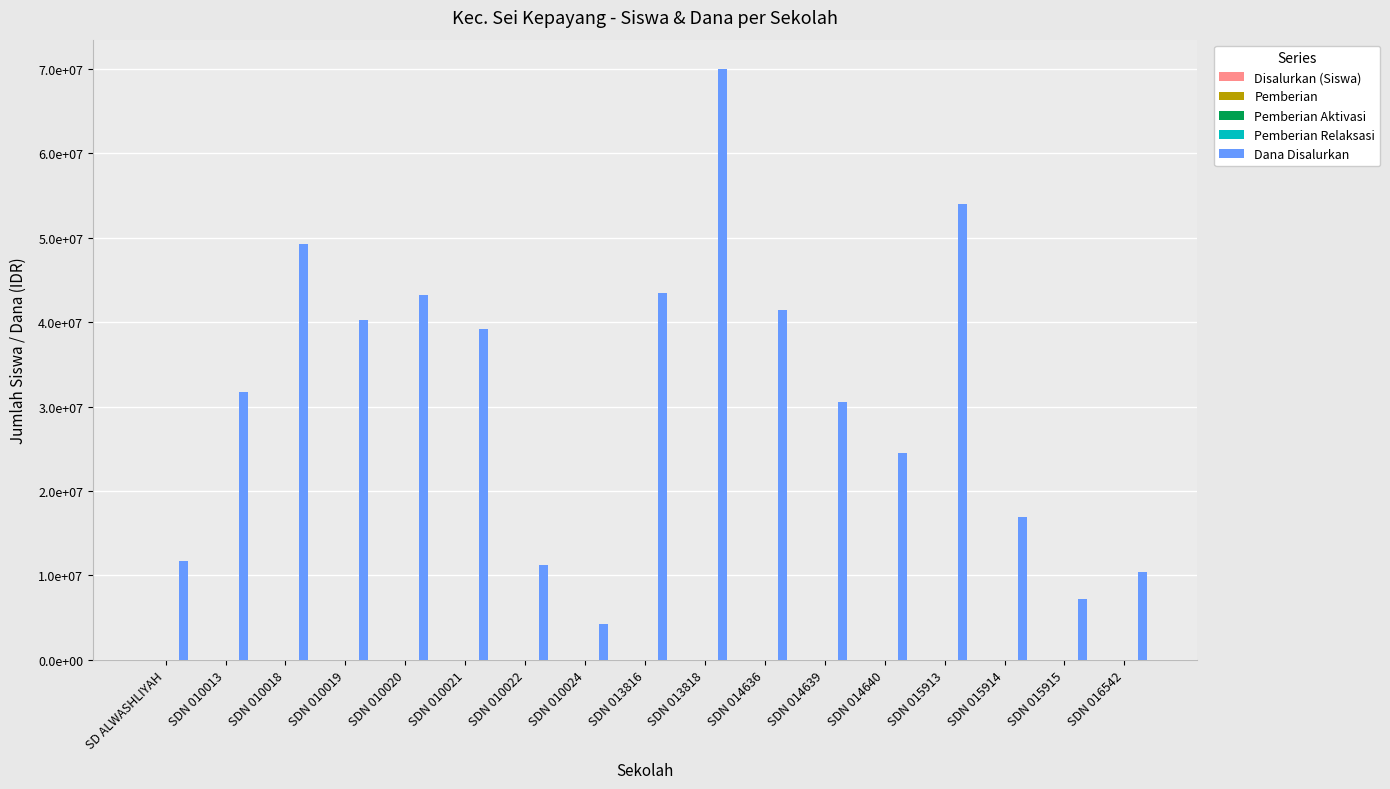

Does the chart contain stacked bars?

No